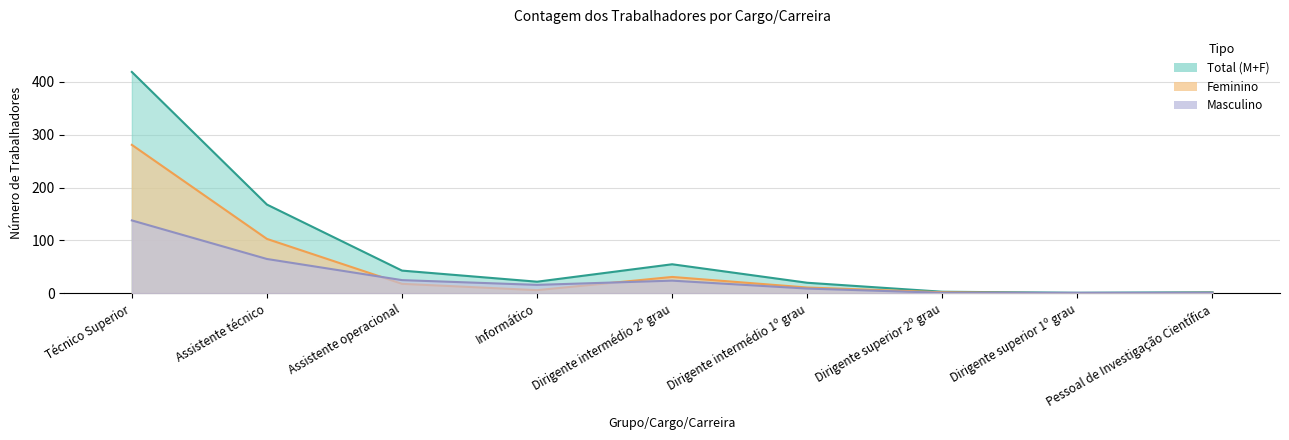

How many data points in Feminino are above 11?

4